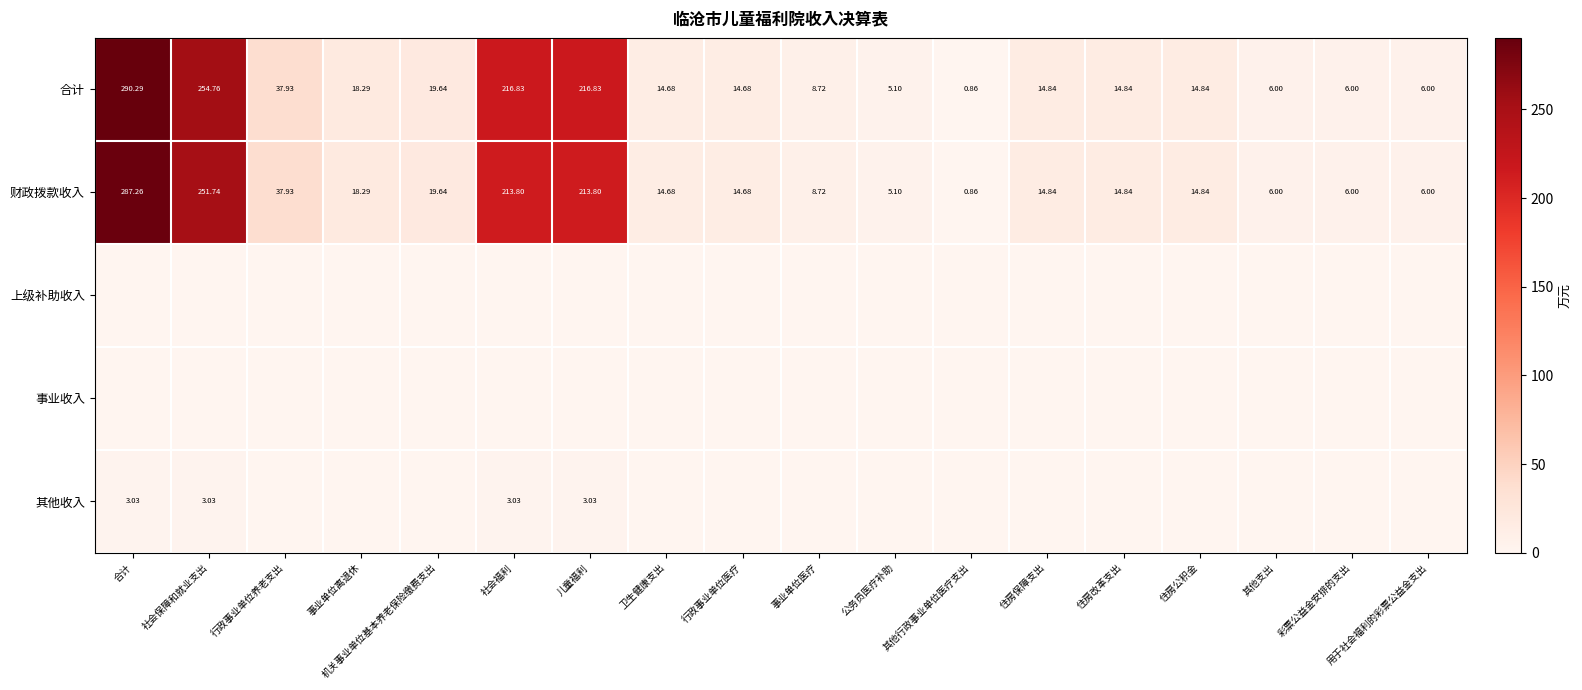

Where does the 合计 series first go above 14?

合计